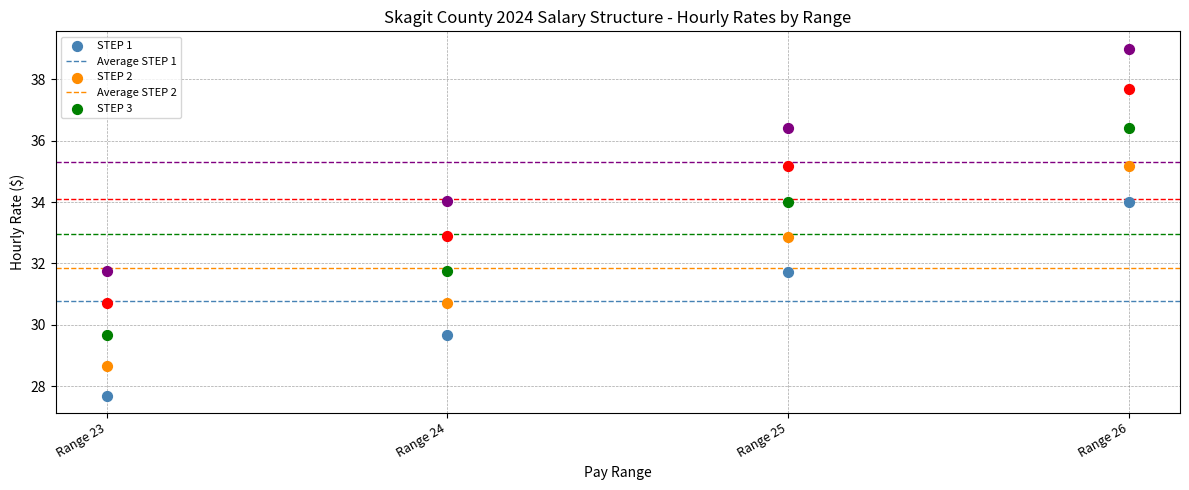

Across all data points, what is the range of Y values (max minus min)?

11.3